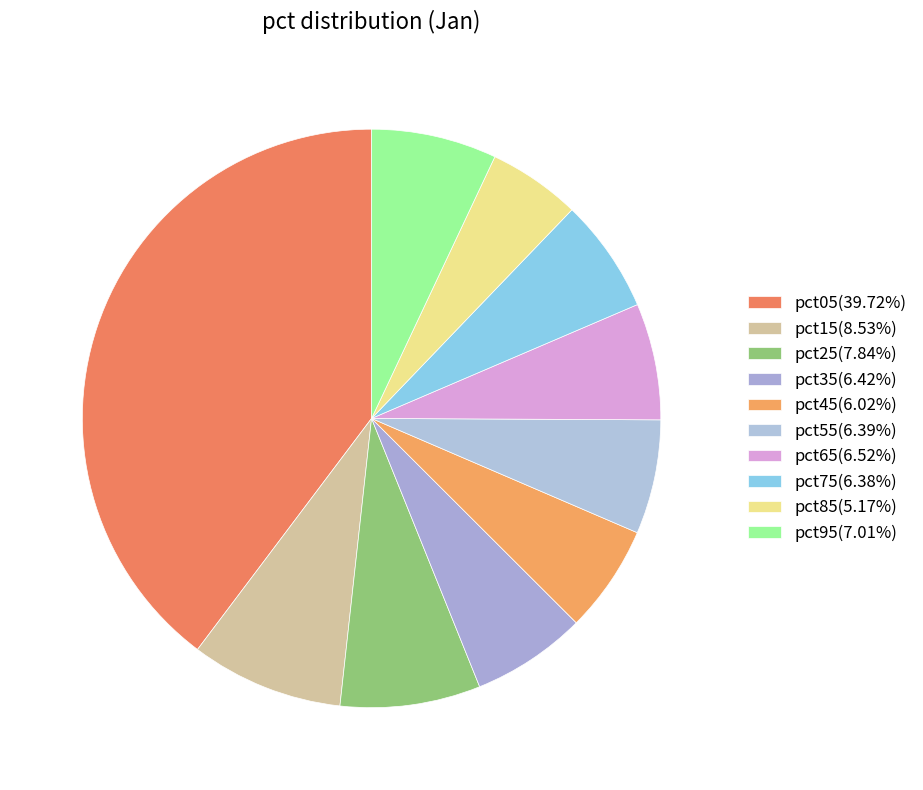

Rank the categories by value from highest to lowest.

pct05, pct15, pct25, pct95, pct65, pct35, pct55, pct75, pct45, pct85